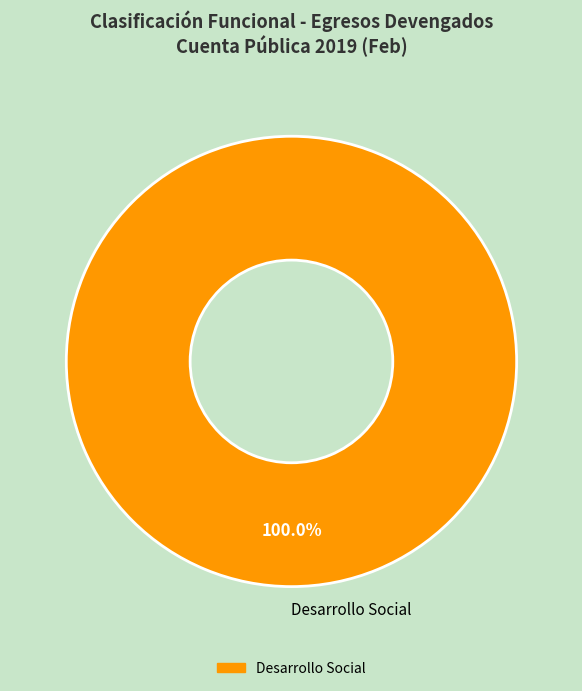

How many segments does this pie chart have?

1